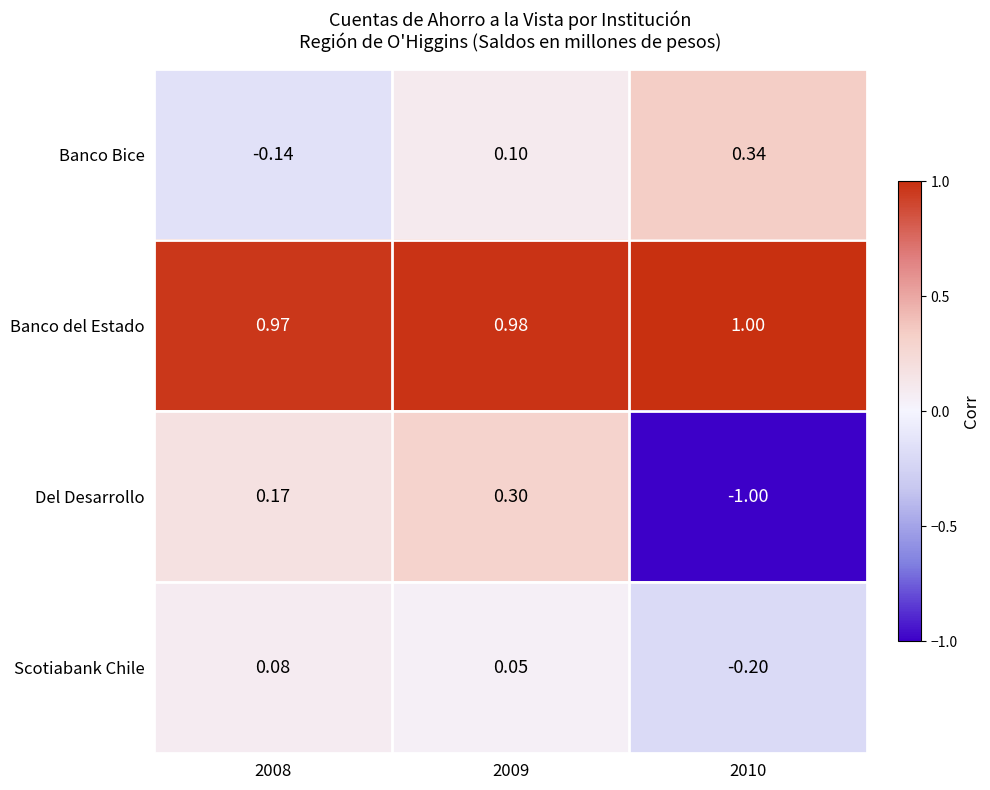

Which series has the largest total across all categories?

Banco del Estado